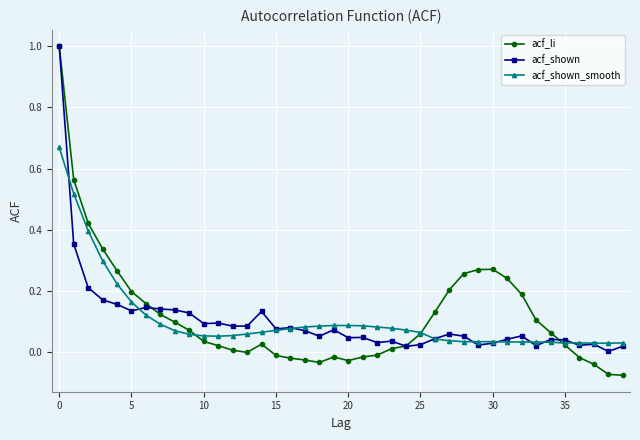

What is the greatest value displayed?

1.0